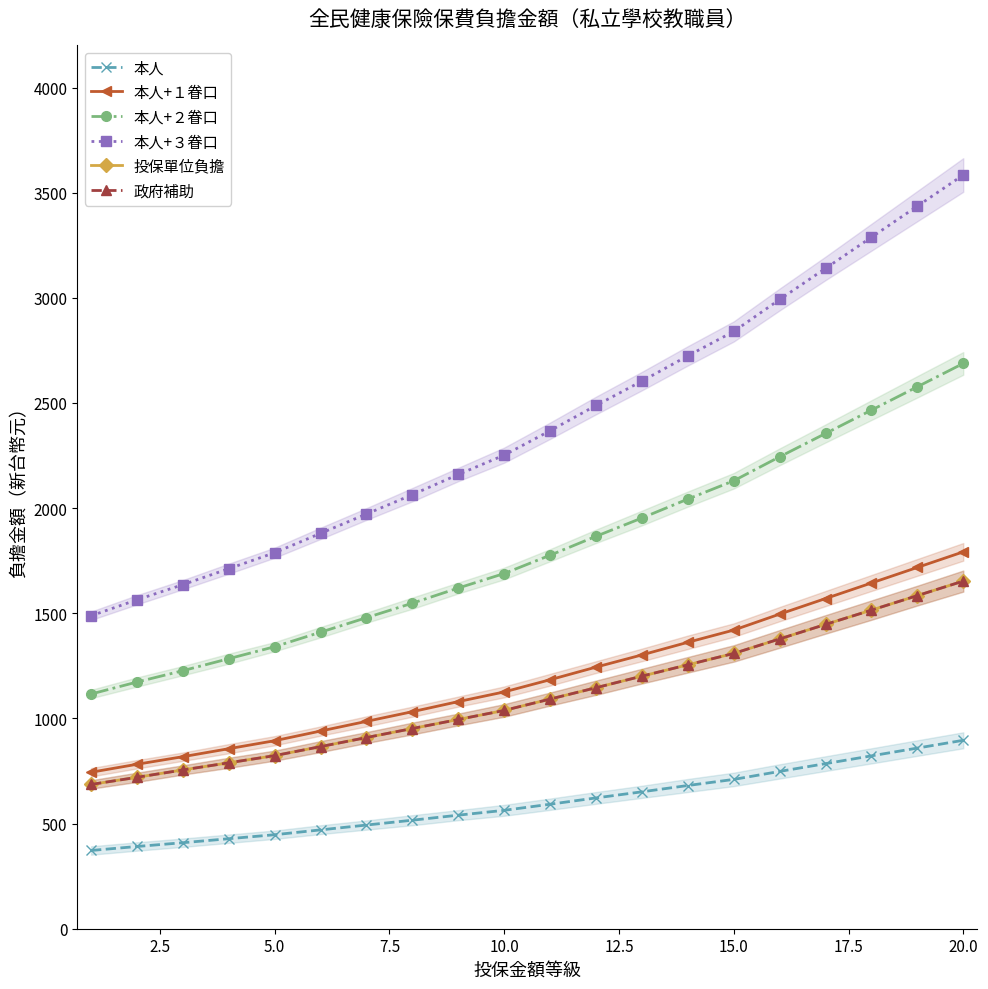

What is the difference between the second highest and minimum values in the 本人+３眷口 series?

1948